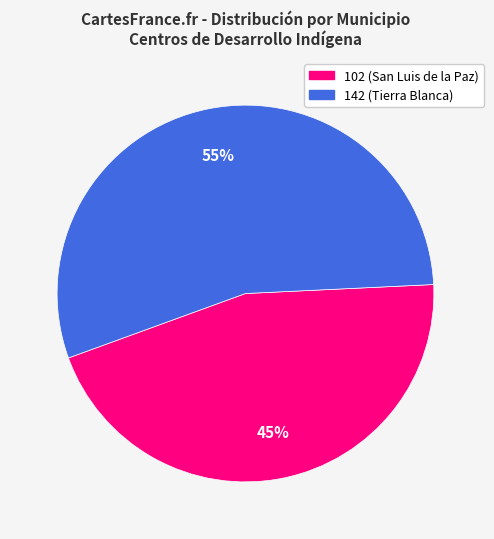

To the nearest percent, what portion does 142 represent?

55%